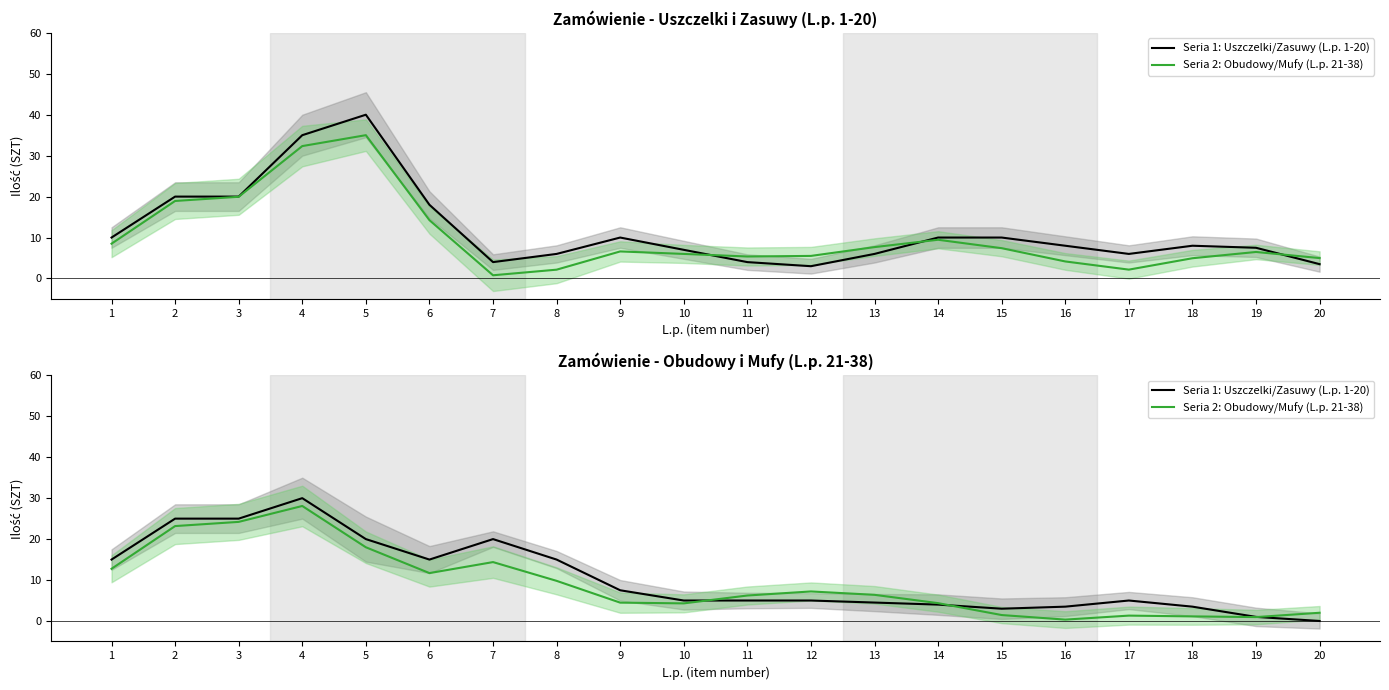

At which label does Seria 2: Obudowy/Mufy (L.p. 21-38) reach its minimum?

16